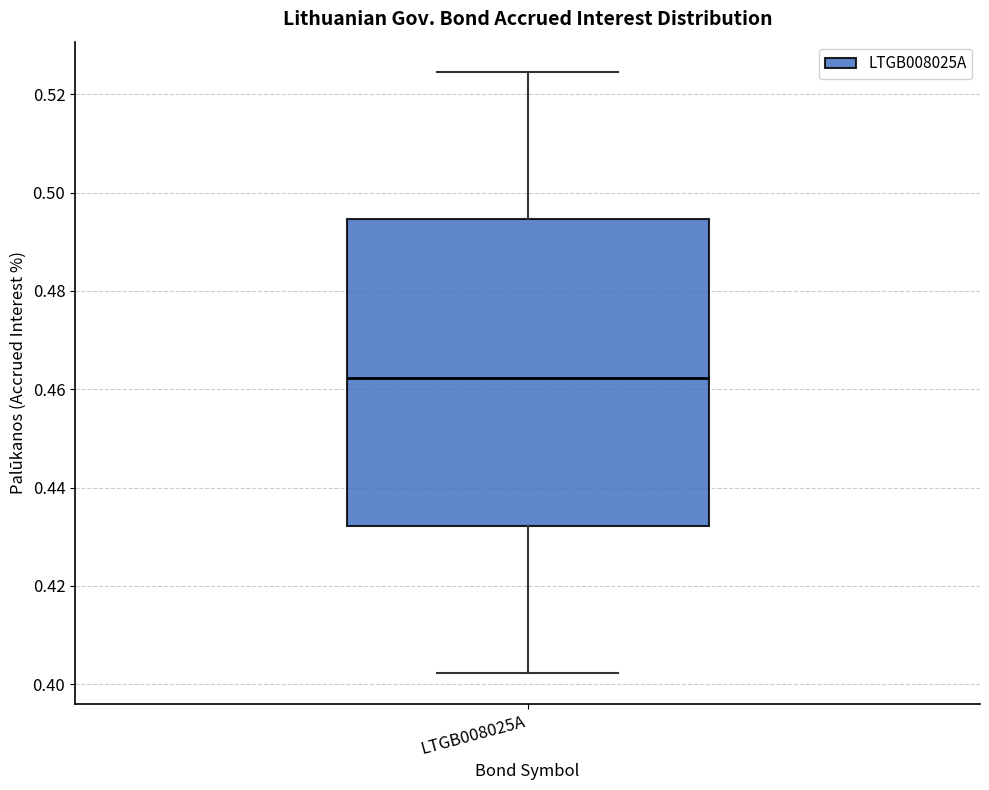

Transcribe this box plot: give where the median line is, the range the box spans, and where the two whiskers end, as read against the y-axis. The values are not printed on the chart, so give them approximately, as read against the axis.

median 0.462, box 0.432 to 0.494, whiskers 0.402 to 0.524